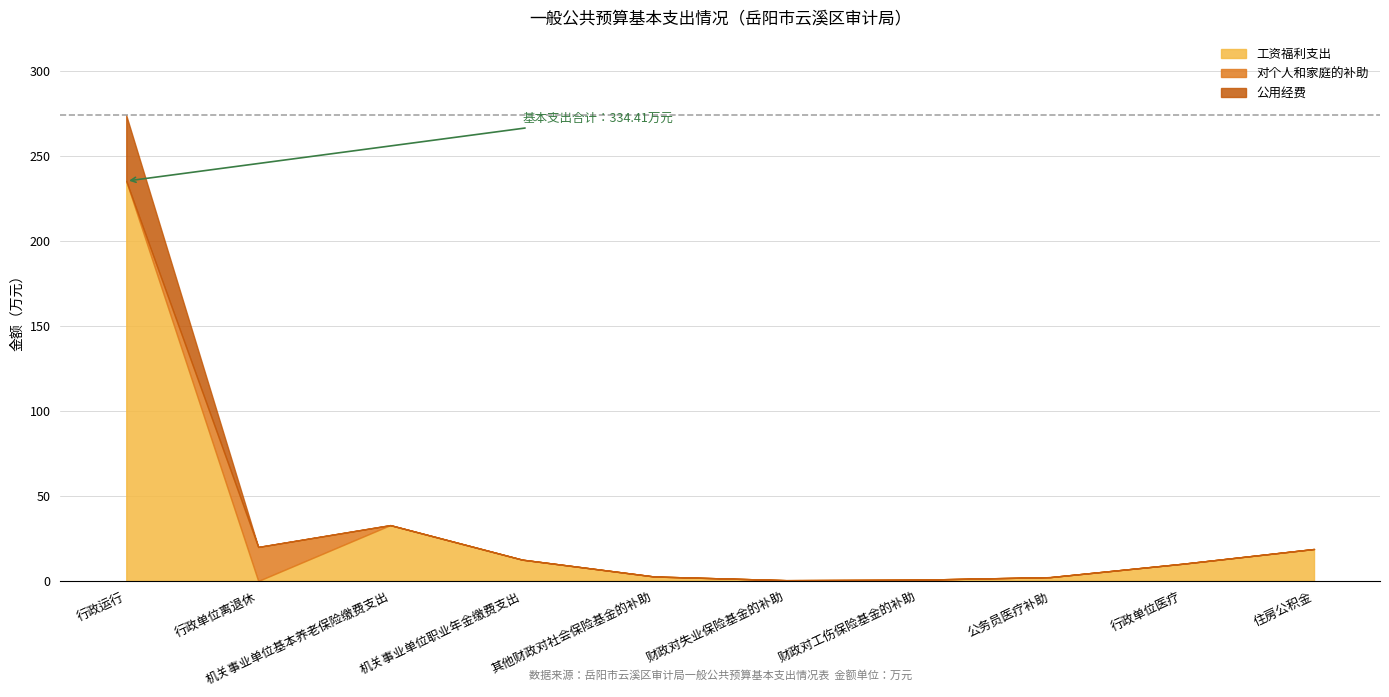

Which series has the widest spread of values?

工资福利支出